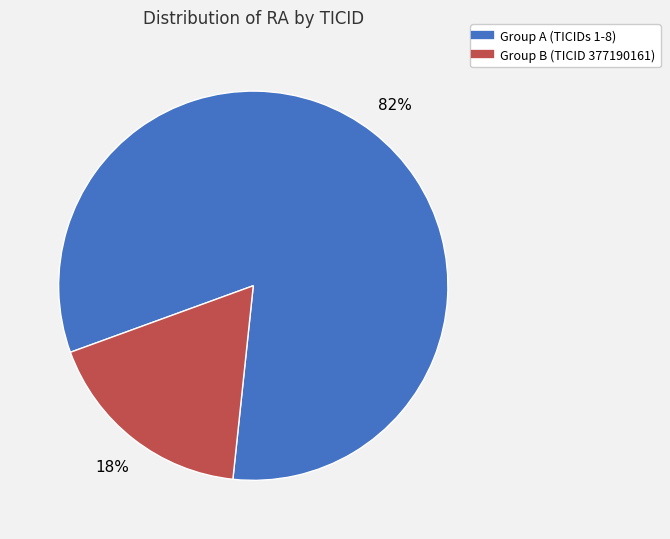

To the nearest percent, what is the difference between the largest and smallest slice percentages?

64%